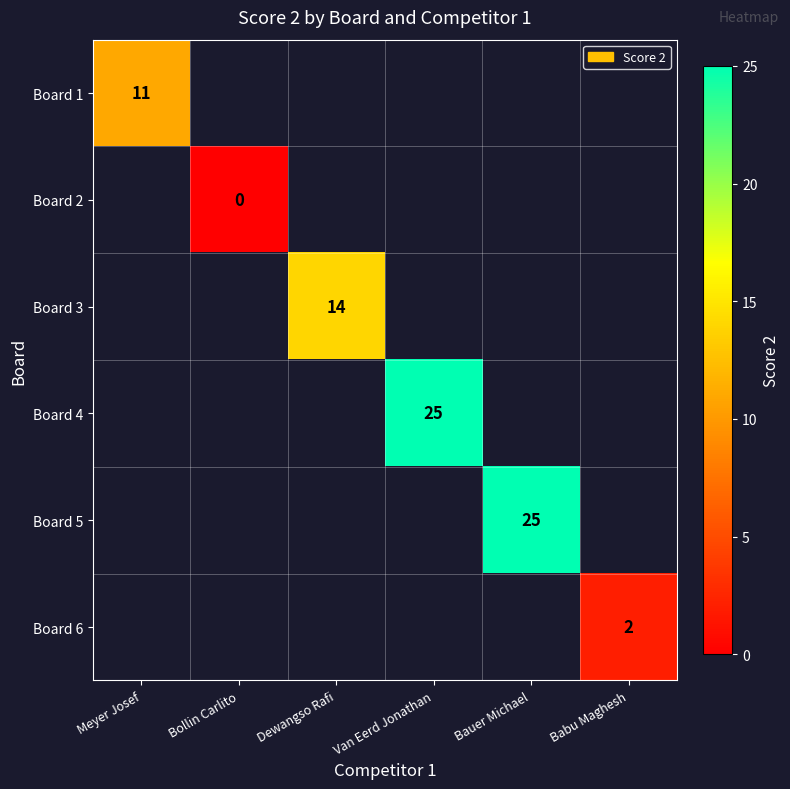

The Board 1 series shows 19.0 at Meyer Josef. True or false?

False